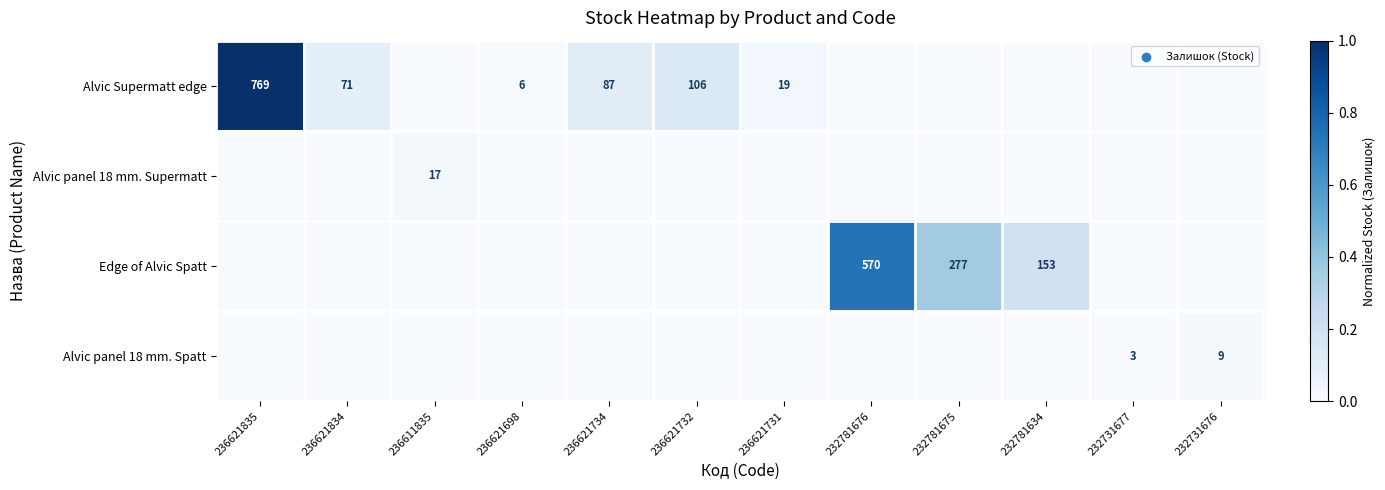

Is it true that Alvic panel 18 mm. Spatt equals 12 at 232731676?

False